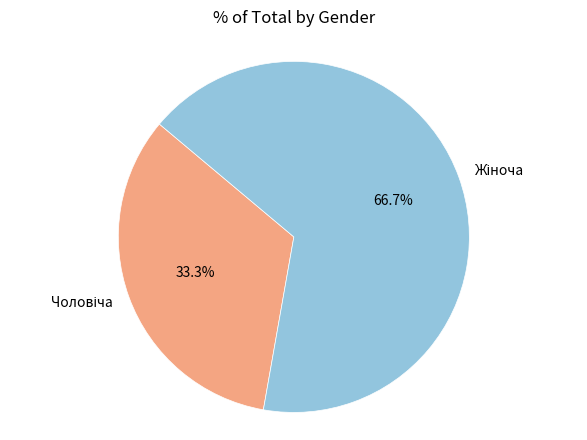

Count the number of slices in the pie.

2